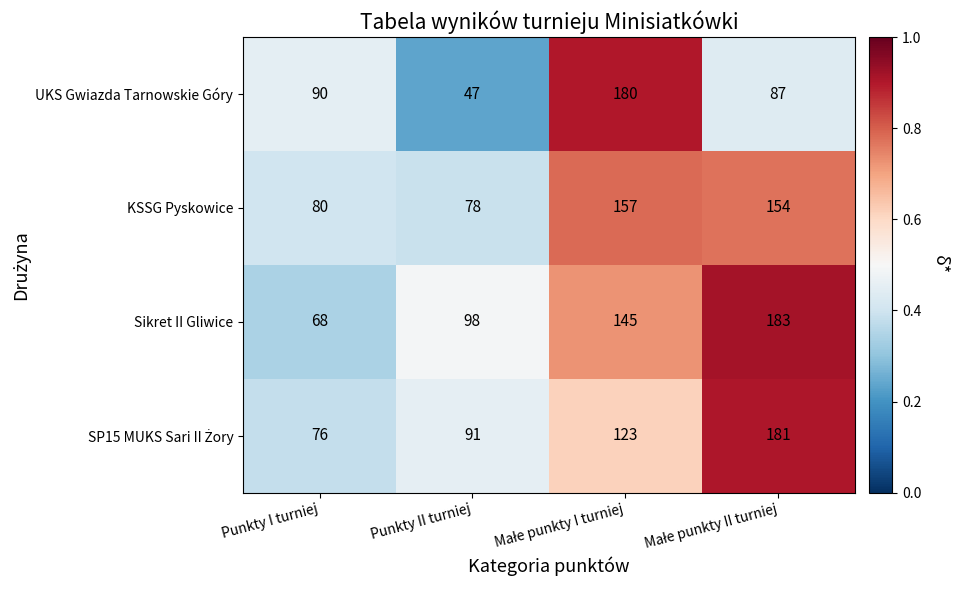

What value does the Sikret II Gliwice series have at Punkty II turniej?

98